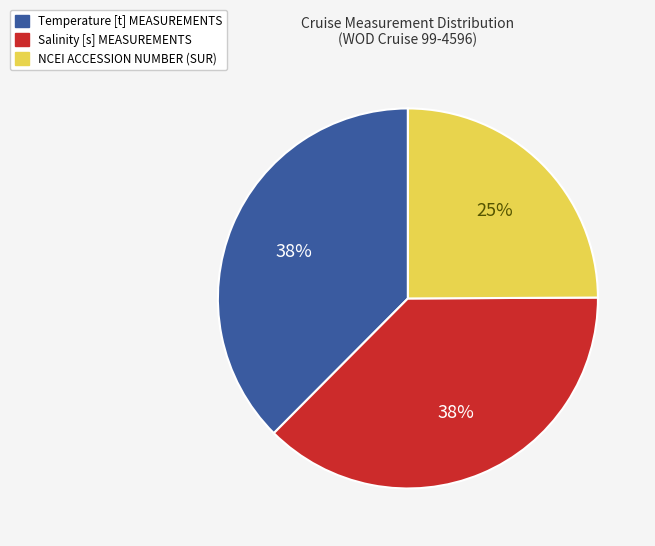

What is the ratio of the value at NCEI ACCESSION NUMBER (SUR) to the value at Salinity [s] MEASUREMENTS?

0.7